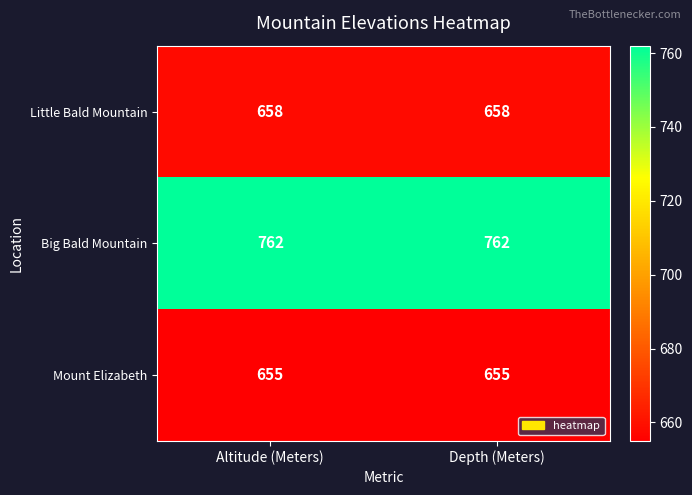

What is the smallest value displayed?

655